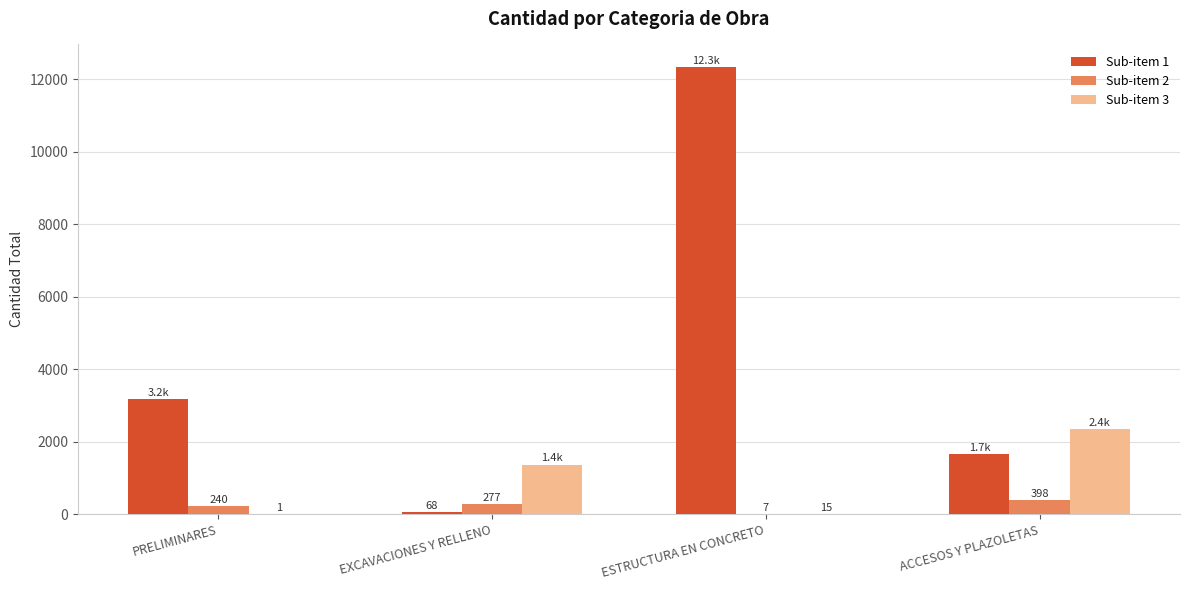

At which category is the sum across all series the highest?

ESTRUCTURA EN CONCRETO